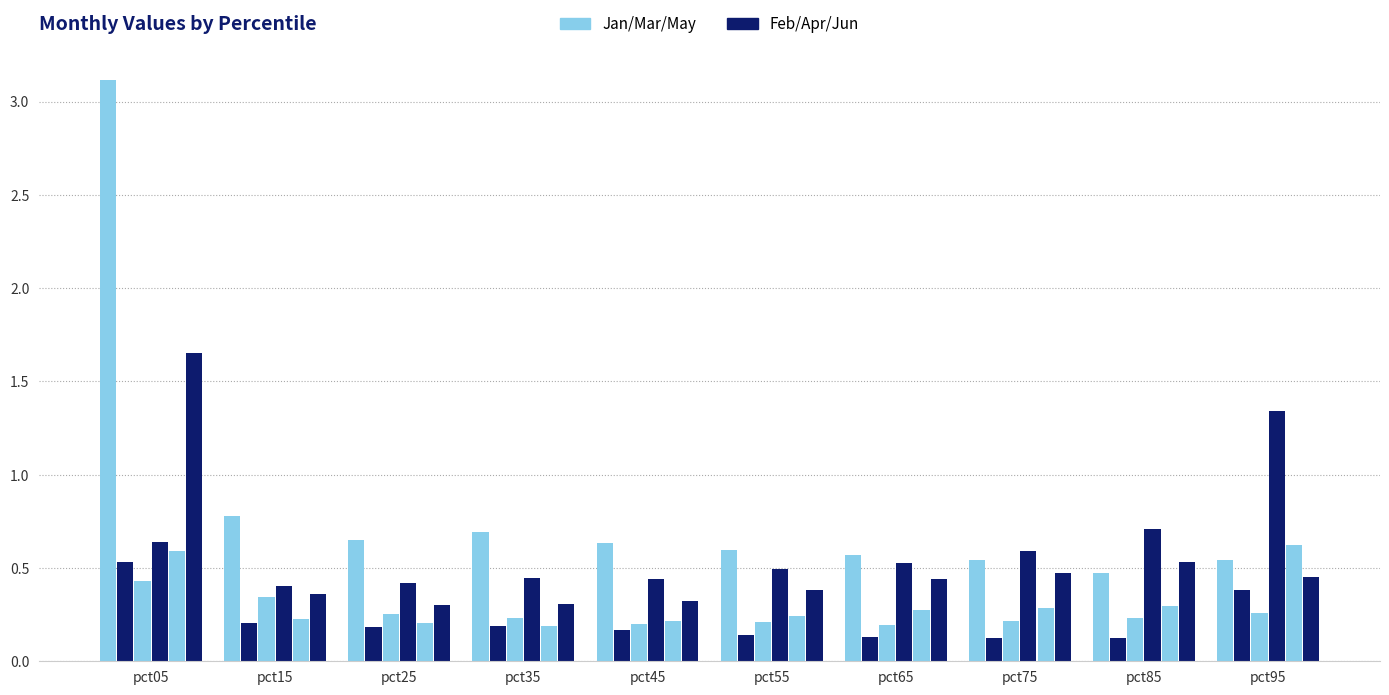

Are the bars grouped side by side (vs. stacked)?

Yes